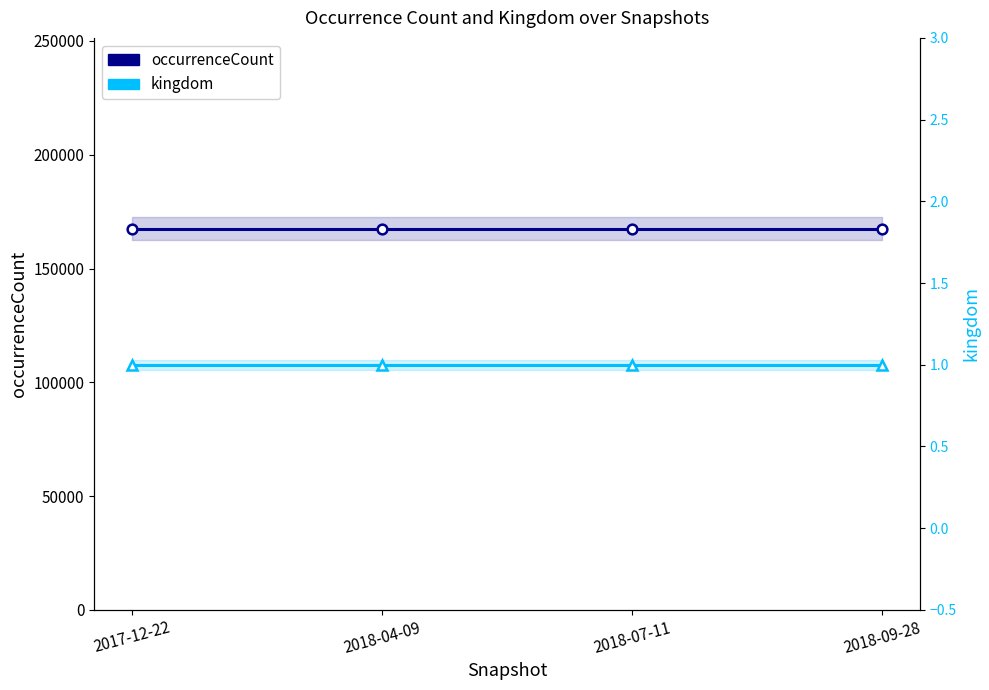

Does the chart have visible grid lines?

No